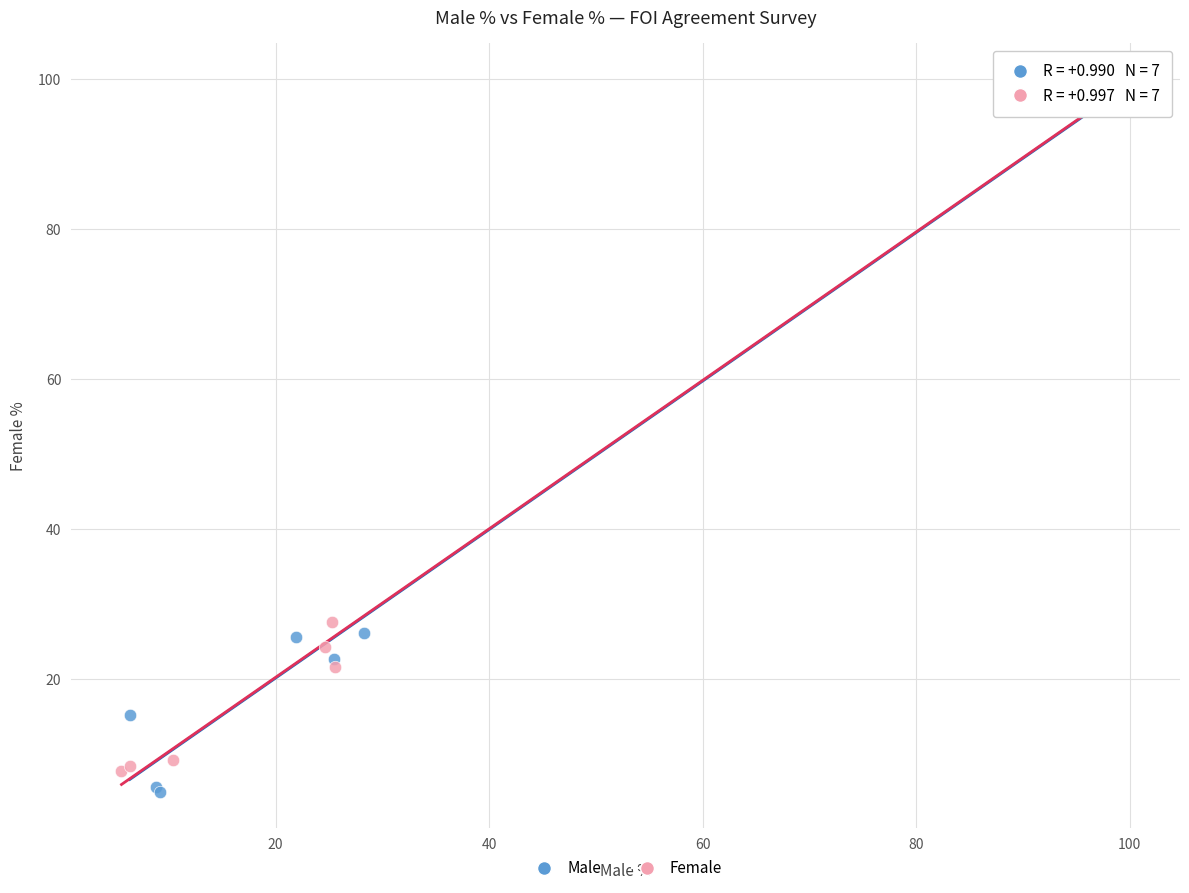

Which series has the widest spread of Y values?

Male